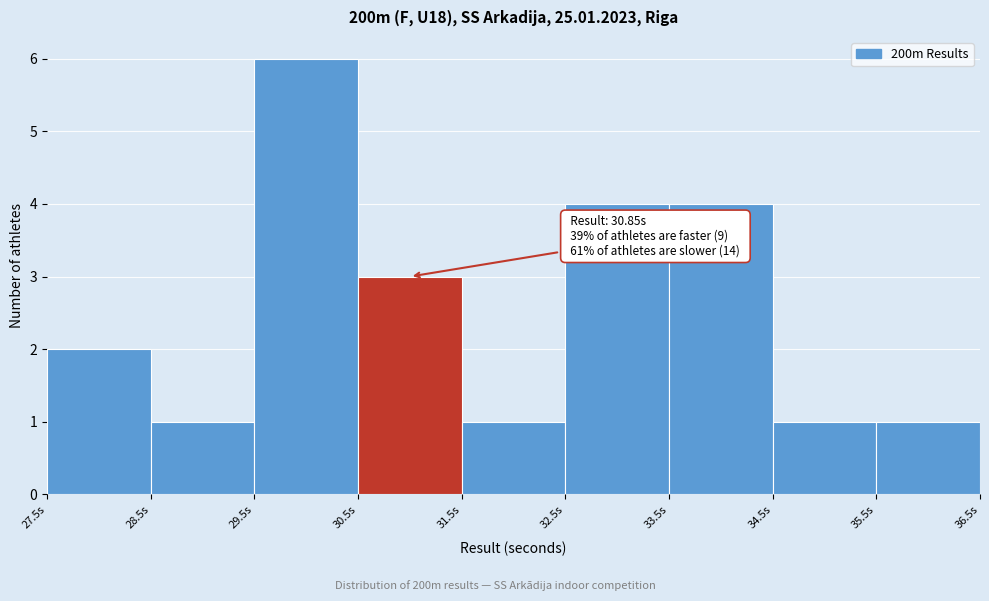

Which range on the x-axis has the tallest bar?

29.5 to 30.5